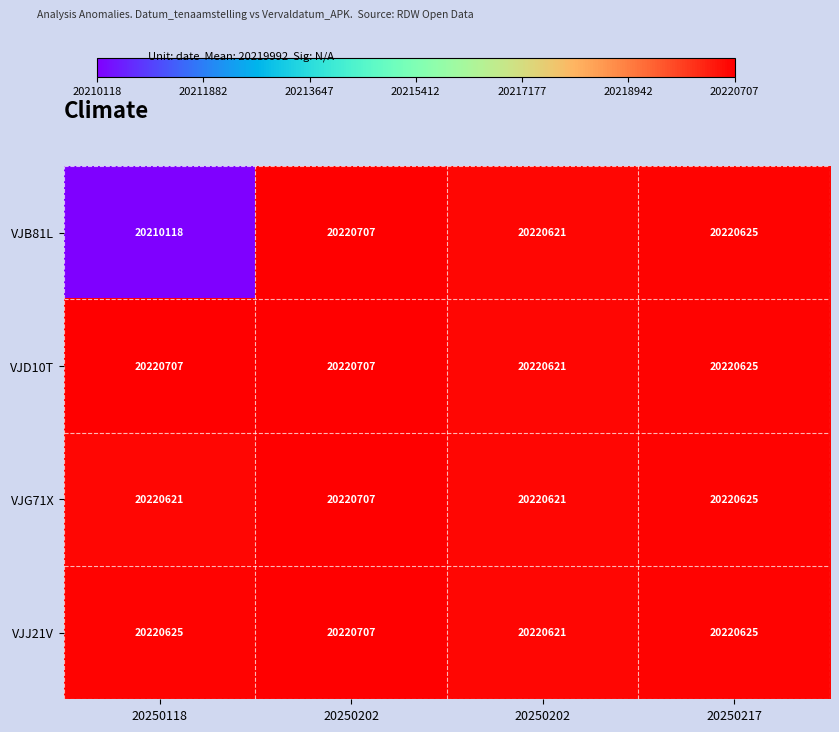

List the series in order of their peak value, lowest first.

VJB81L, VJD10T, VJG71X, VJJ21V